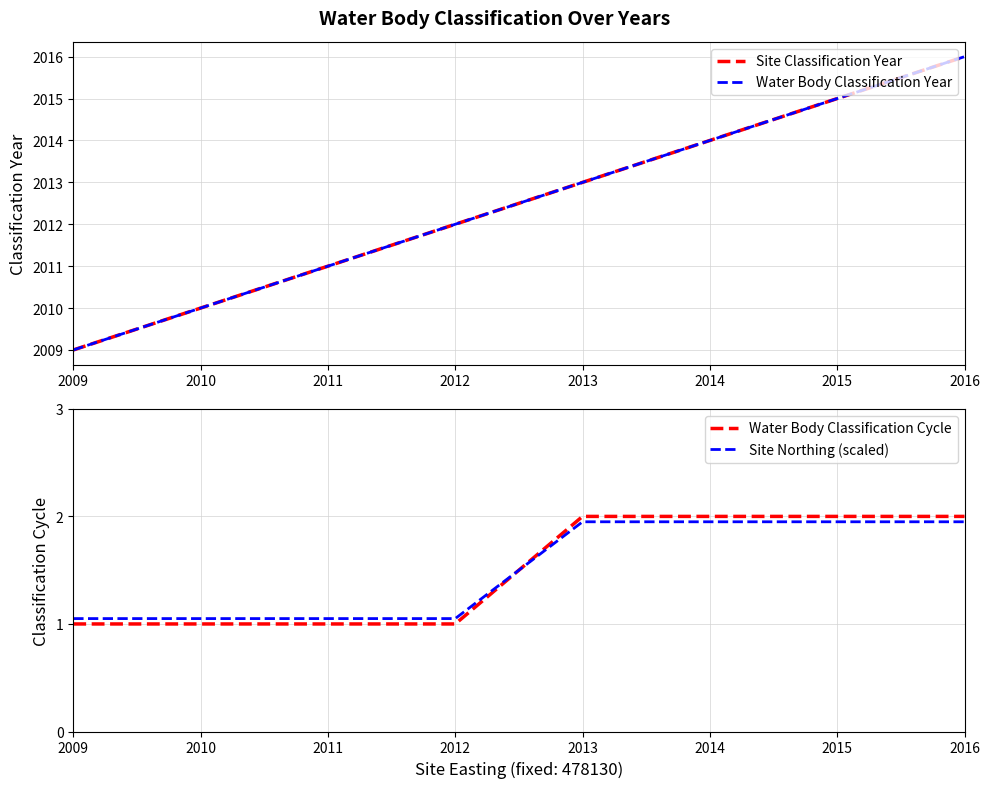

Which series has the largest total across all categories?

Site Classification Year